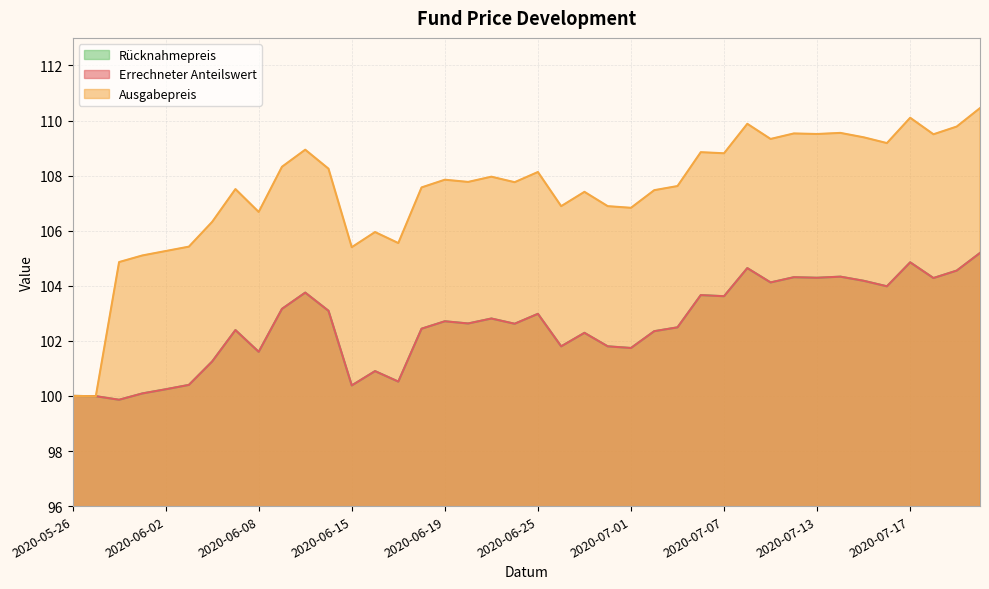

What is the difference between the Errechneter Anteilswert values at 2020-06-17 and 2020-07-03?

2.0